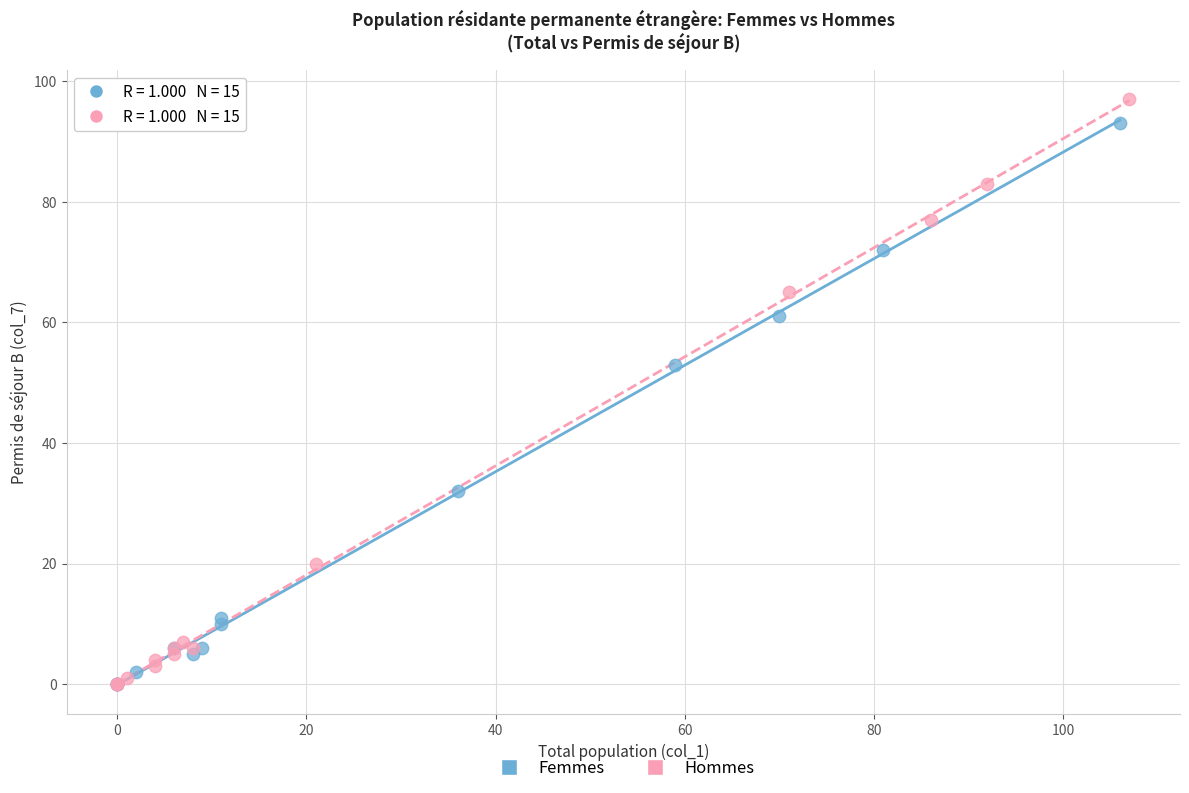

Which series has the widest spread of Y values?

Hommes